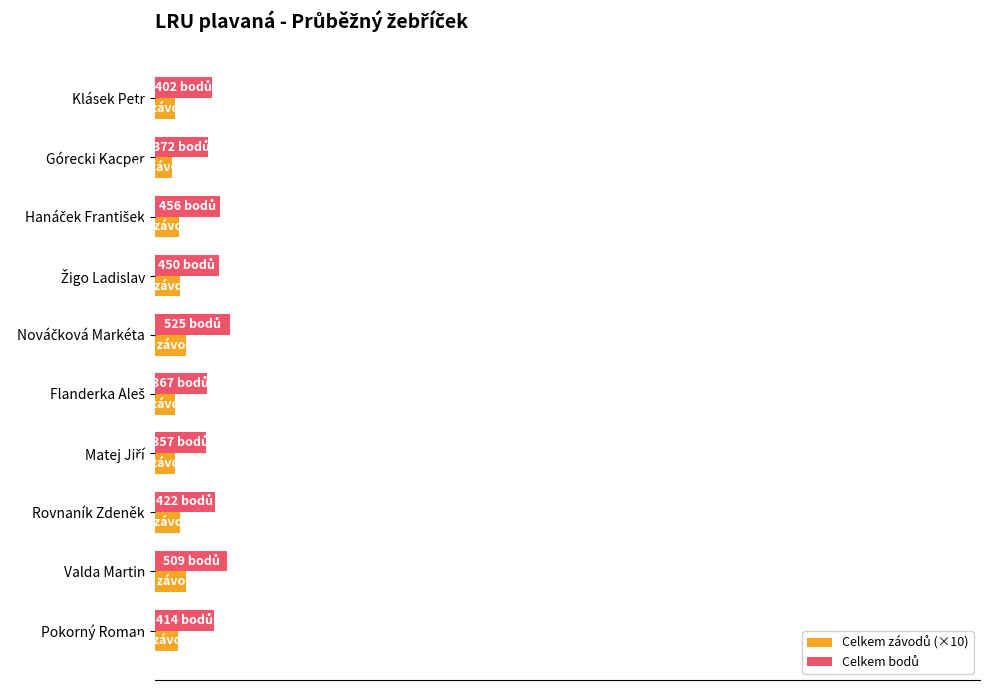

What is the value of the Celkem bodů bar at the 6th from the left?

367